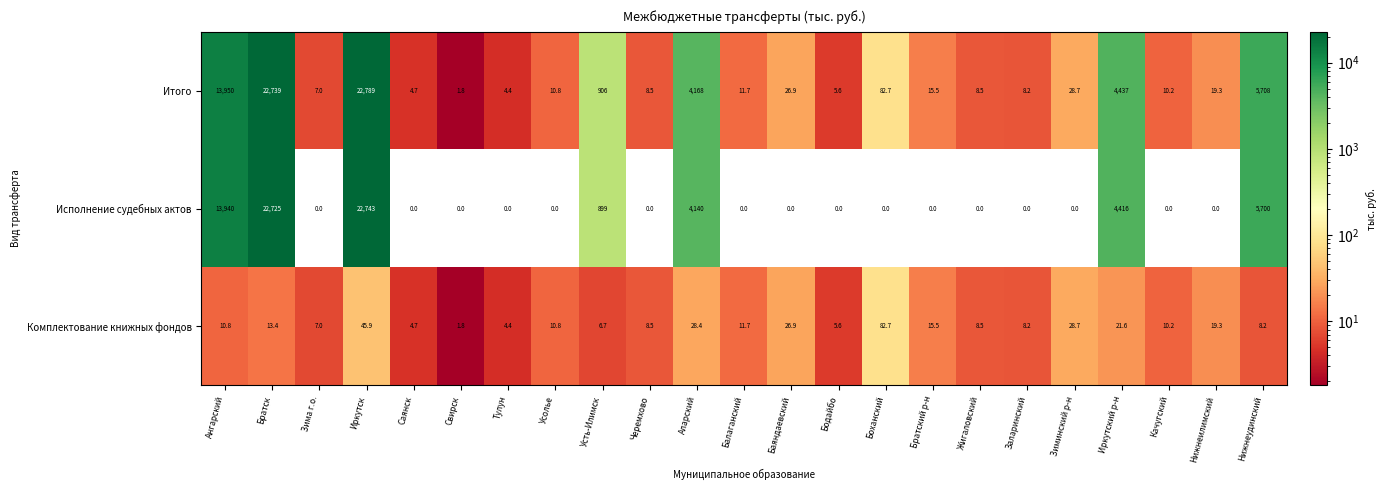

At Иркутский р-н, list the series in order from largest to smallest.

Итого, Исполнение судебных актов, Комплектование книжных фондов